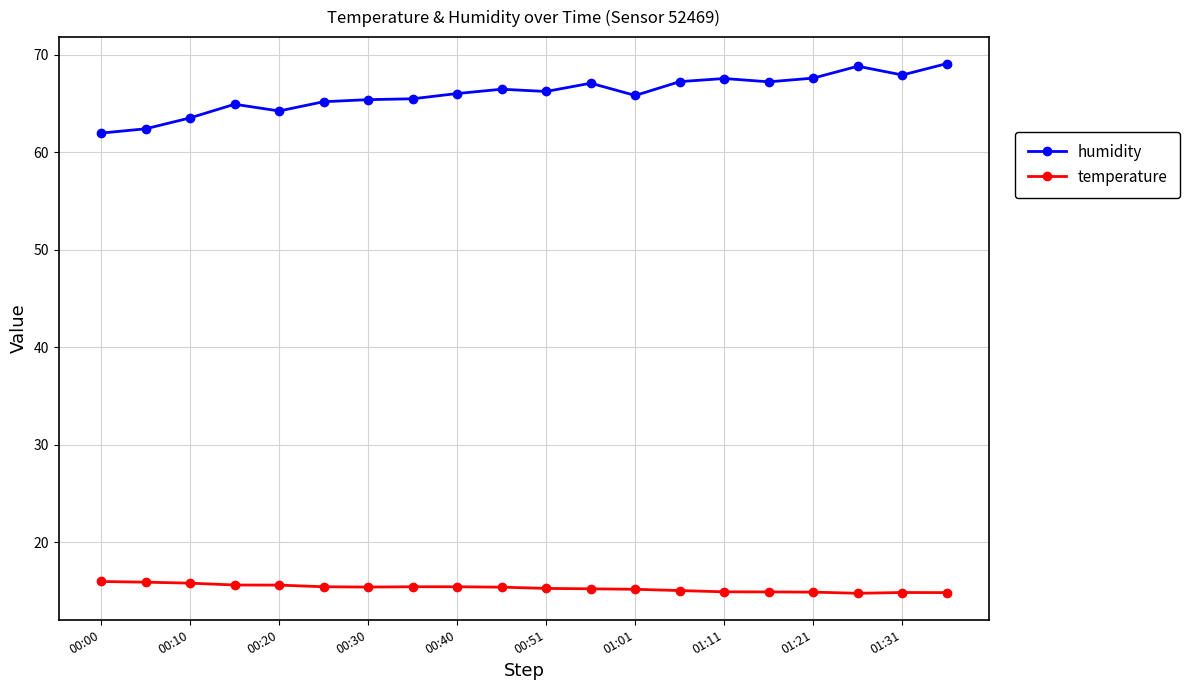

True or false: temperature and humidity intersect in this chart.

False